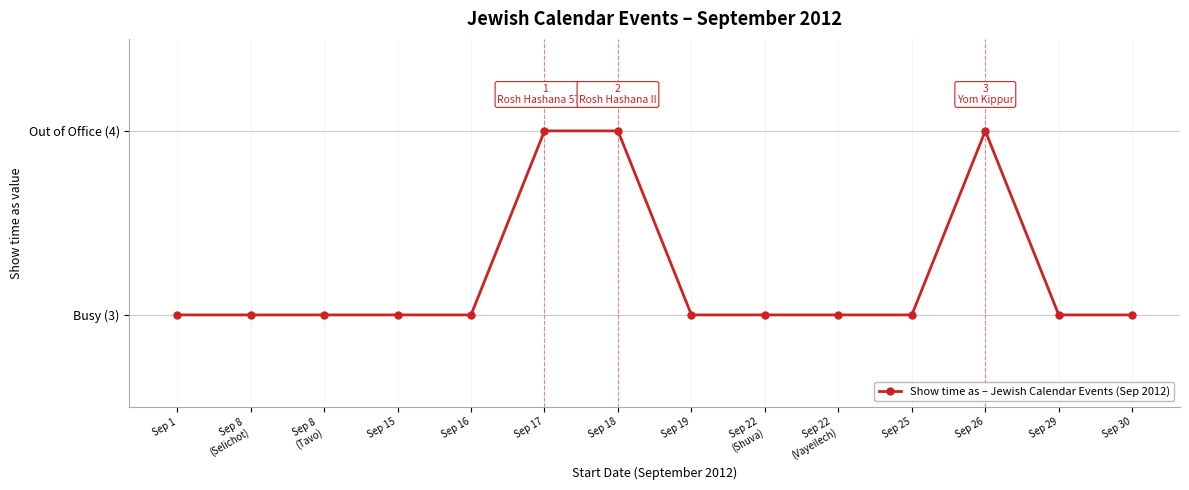

The value at Sep 8
(Tavo) is 3. True or false?

True